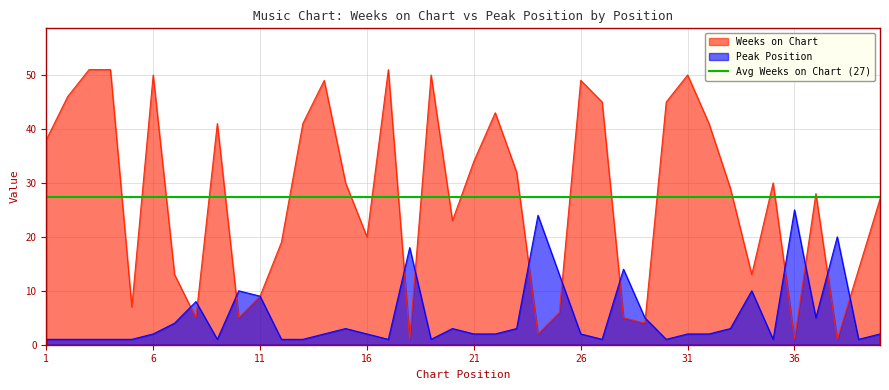

Rank the series at 13 from highest to lowest value.

Weeks on Chart, Peak Position